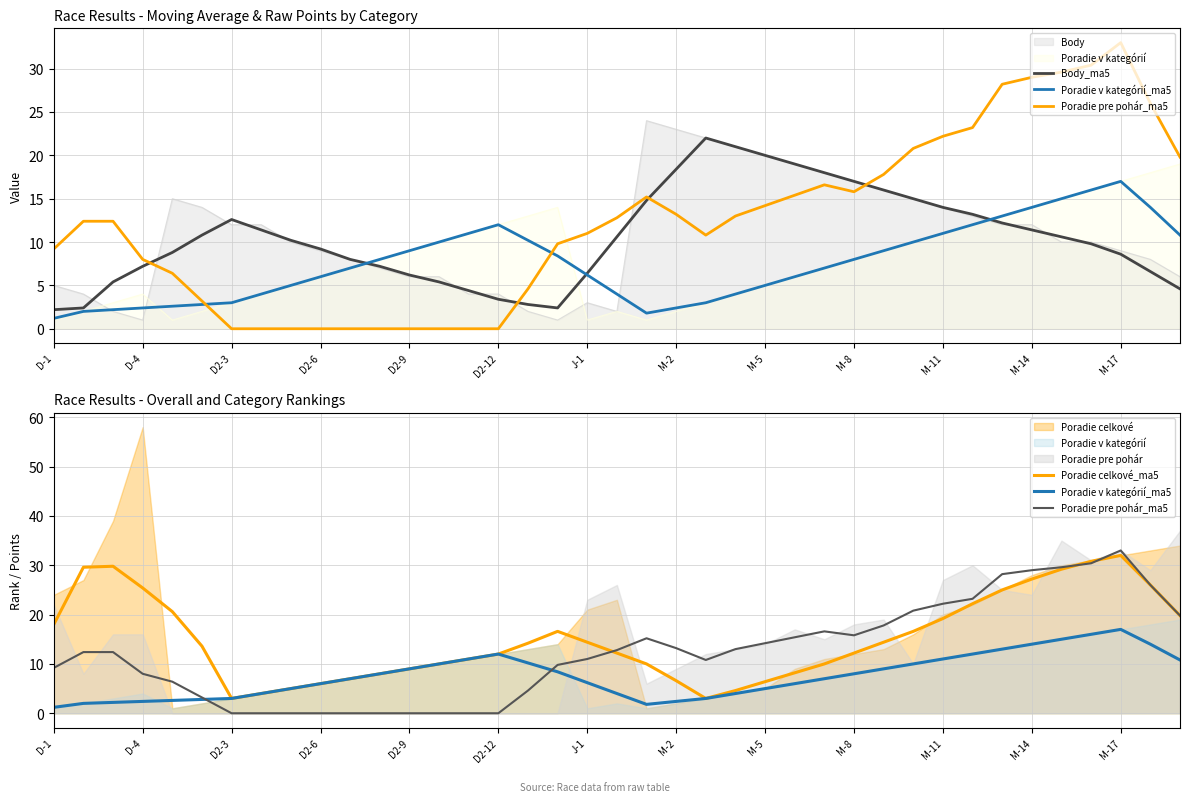

What position from the left is 28?

29